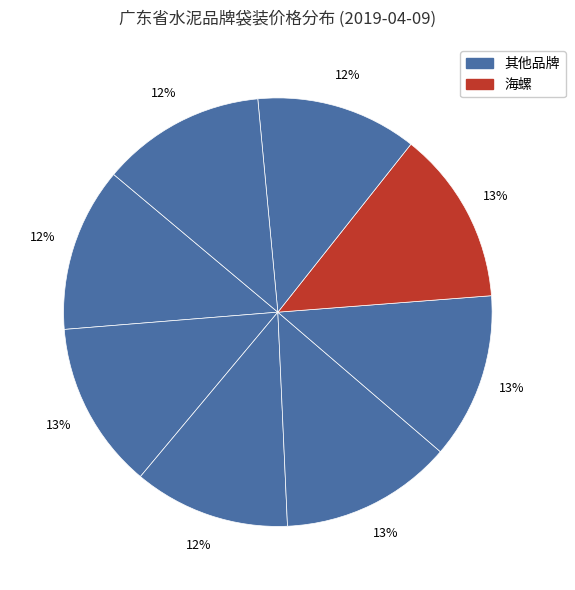

How many segments does this pie chart have?

8